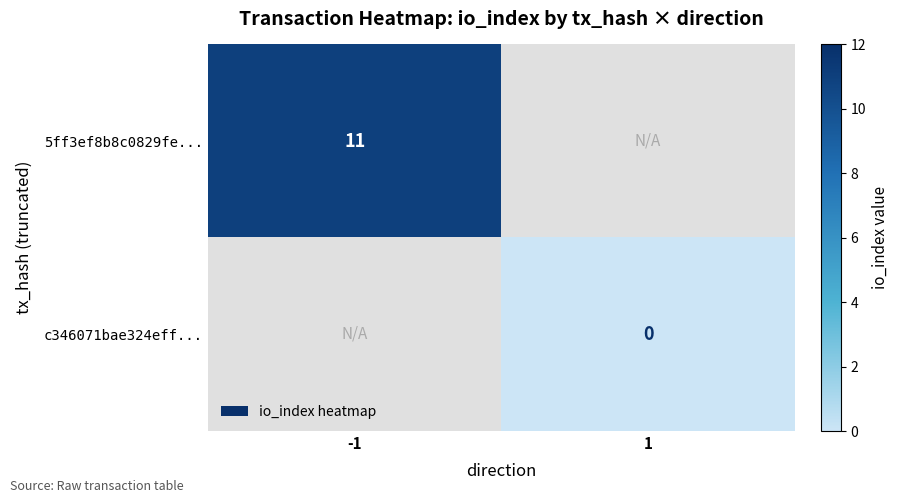

Is the value of c346071bae324eff... at 1 greater than the value of 5ff3ef8b8c0829fe... at -1?

No